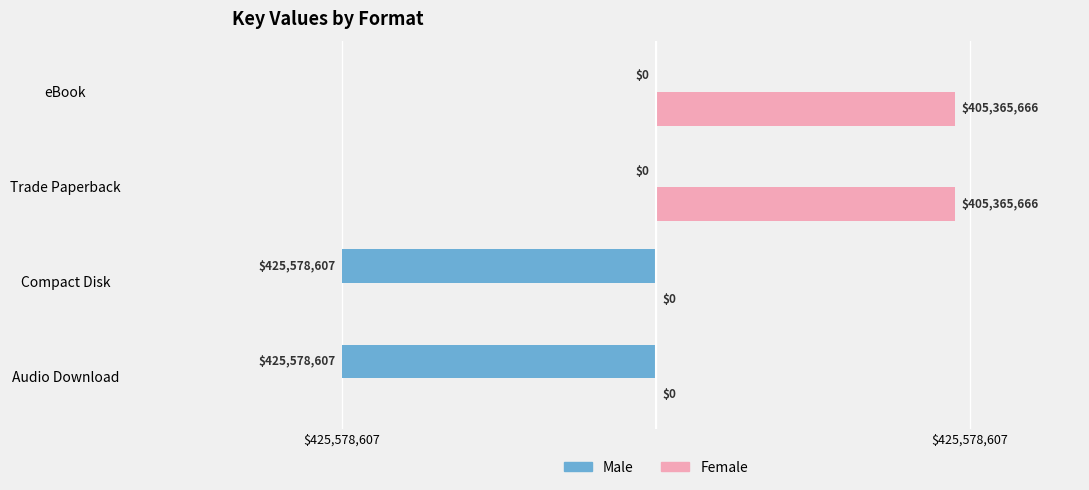

Rank the series by their average value, from lowest to highest.

Male, Female